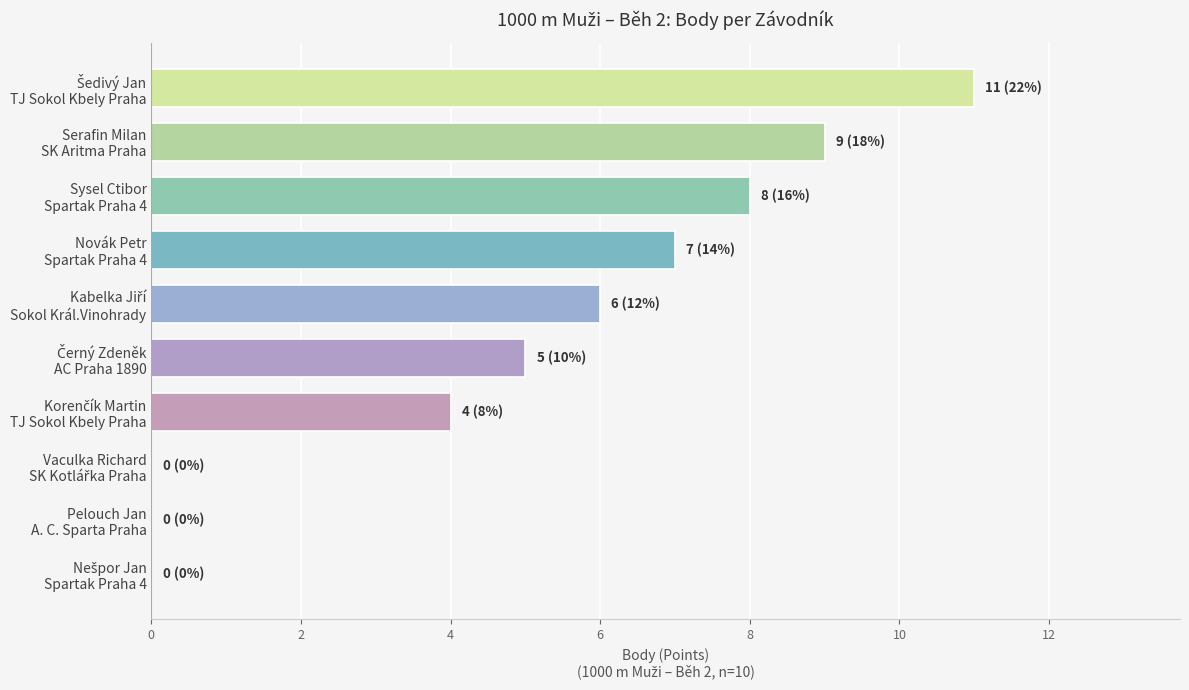

What is the maximum value shown in the chart?

11